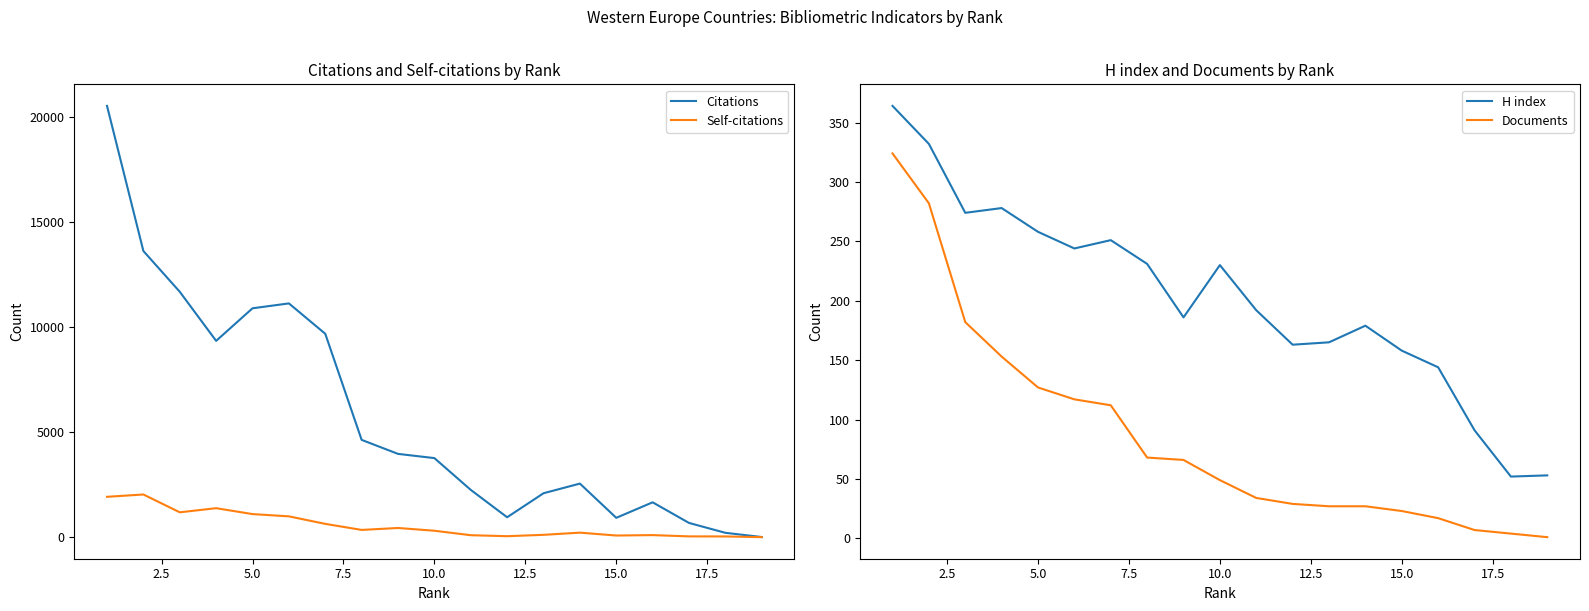

True or false: H index and Documents cross at least once.

False